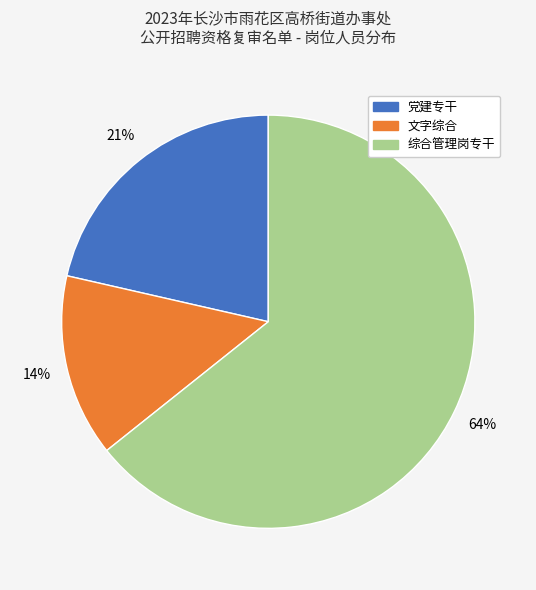

Is there any slice that represents more than half of the pie?

Yes